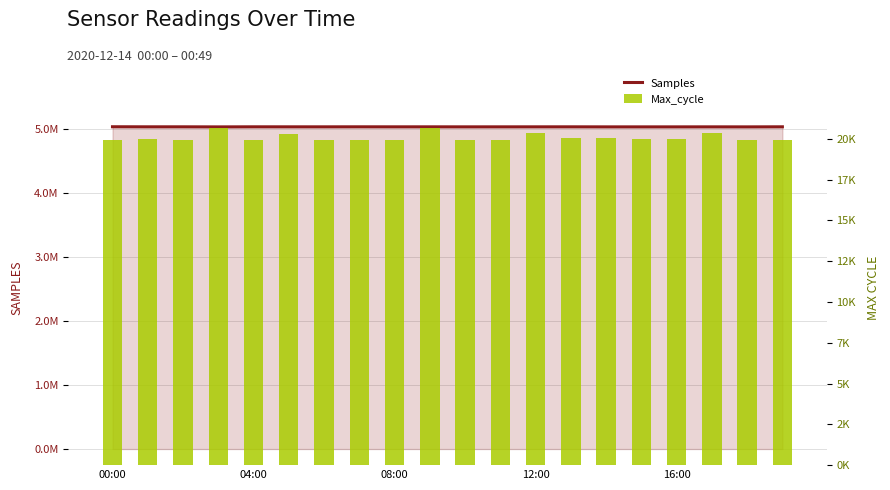

What are all the series names shown in the legend?

Samples, Max_cycle